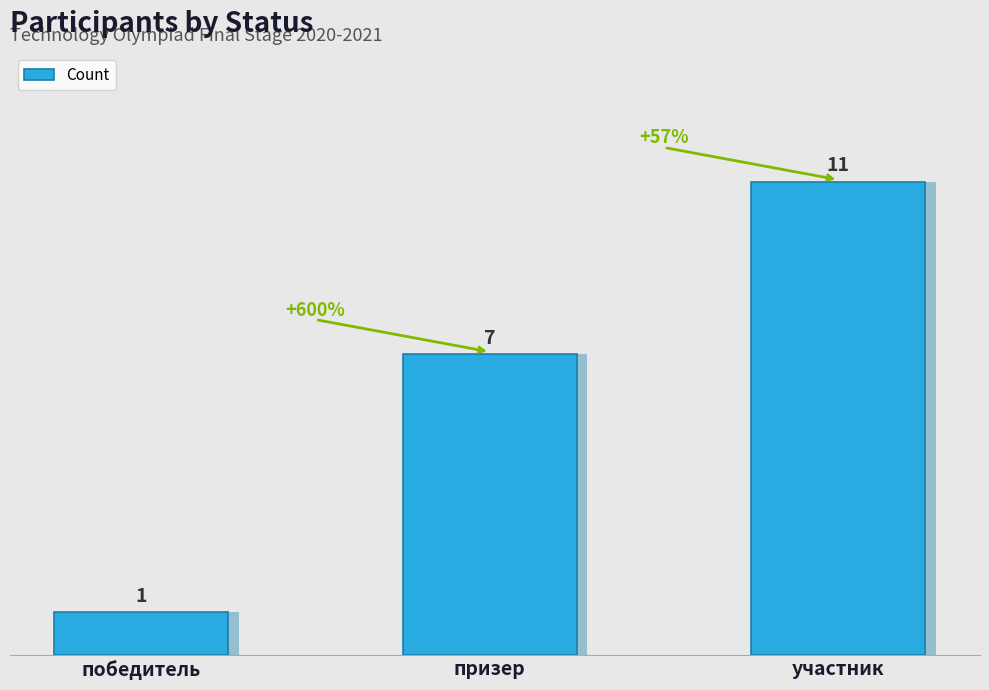

Between призер and победитель, which is larger?

призер